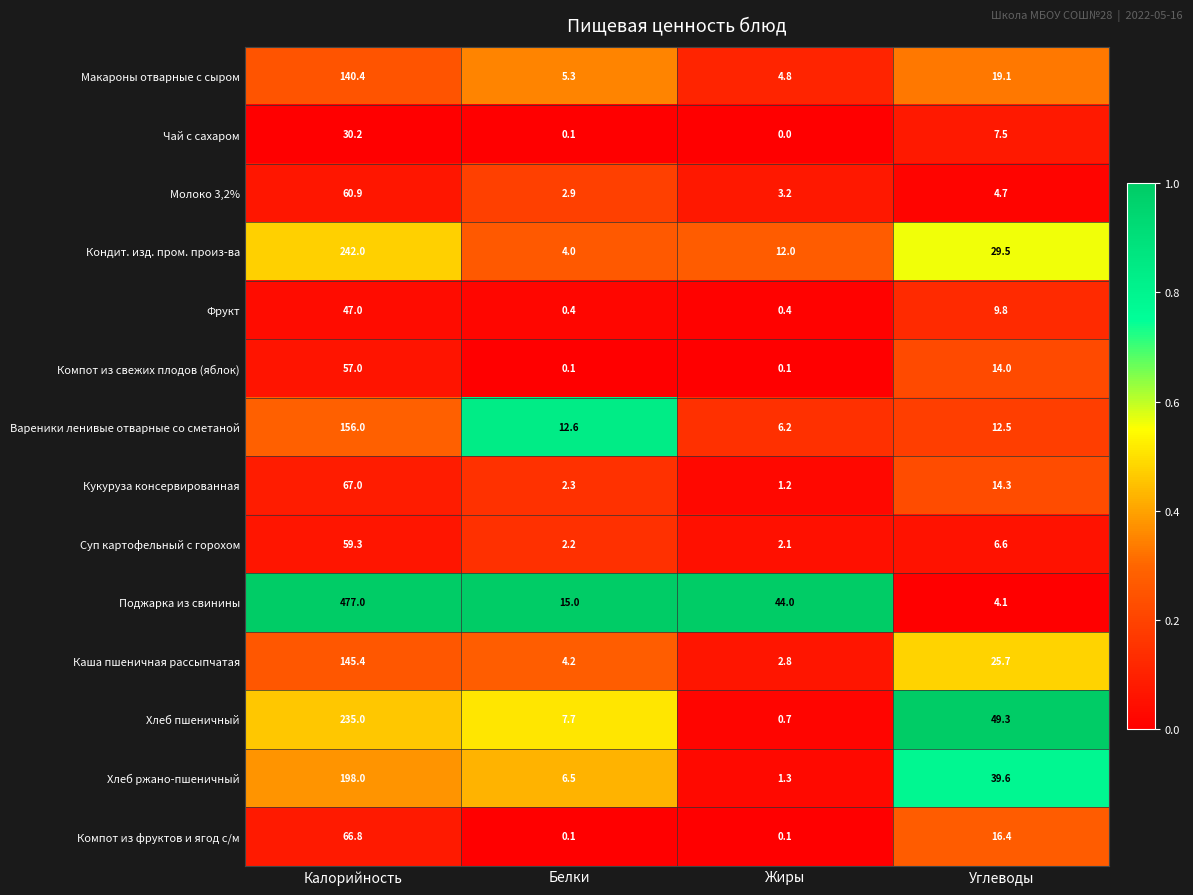

Which category has the highest value across all series?

Калорийность